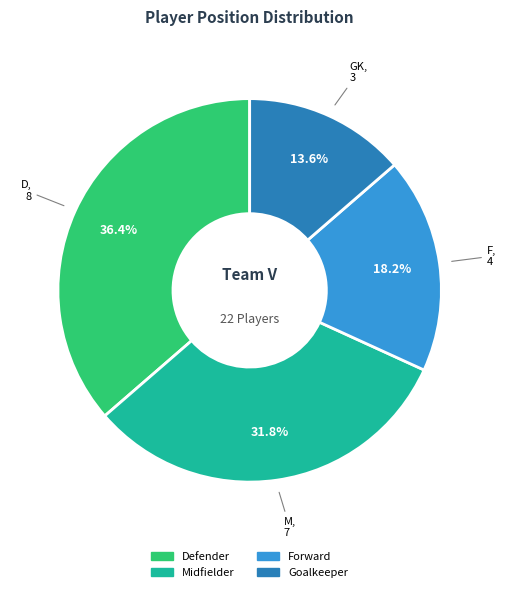

Is Goalkeeper the majority of the pie?

No